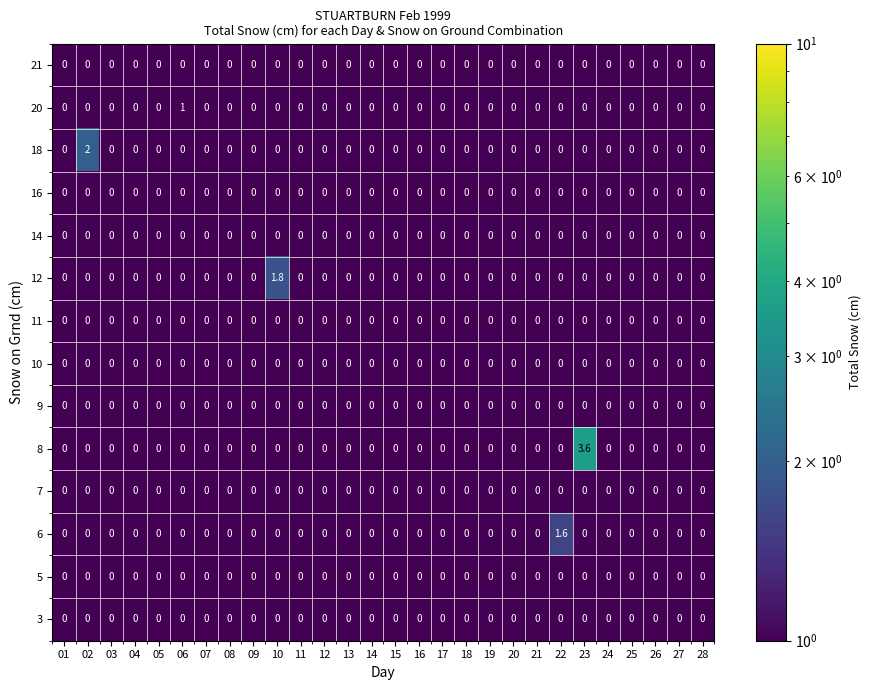

What is the greatest value displayed?

3.6